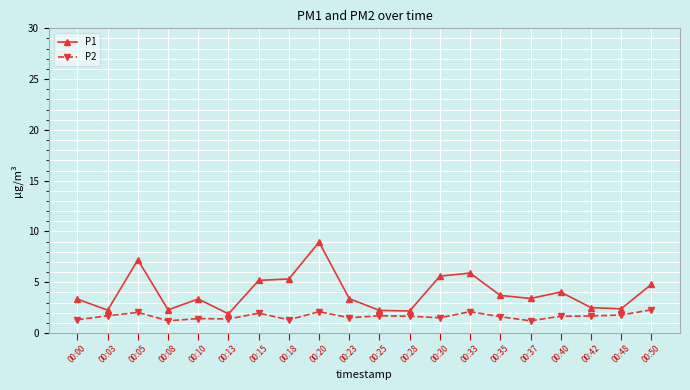

The value of P1 at 00:15 is 5.2. True or false?

True